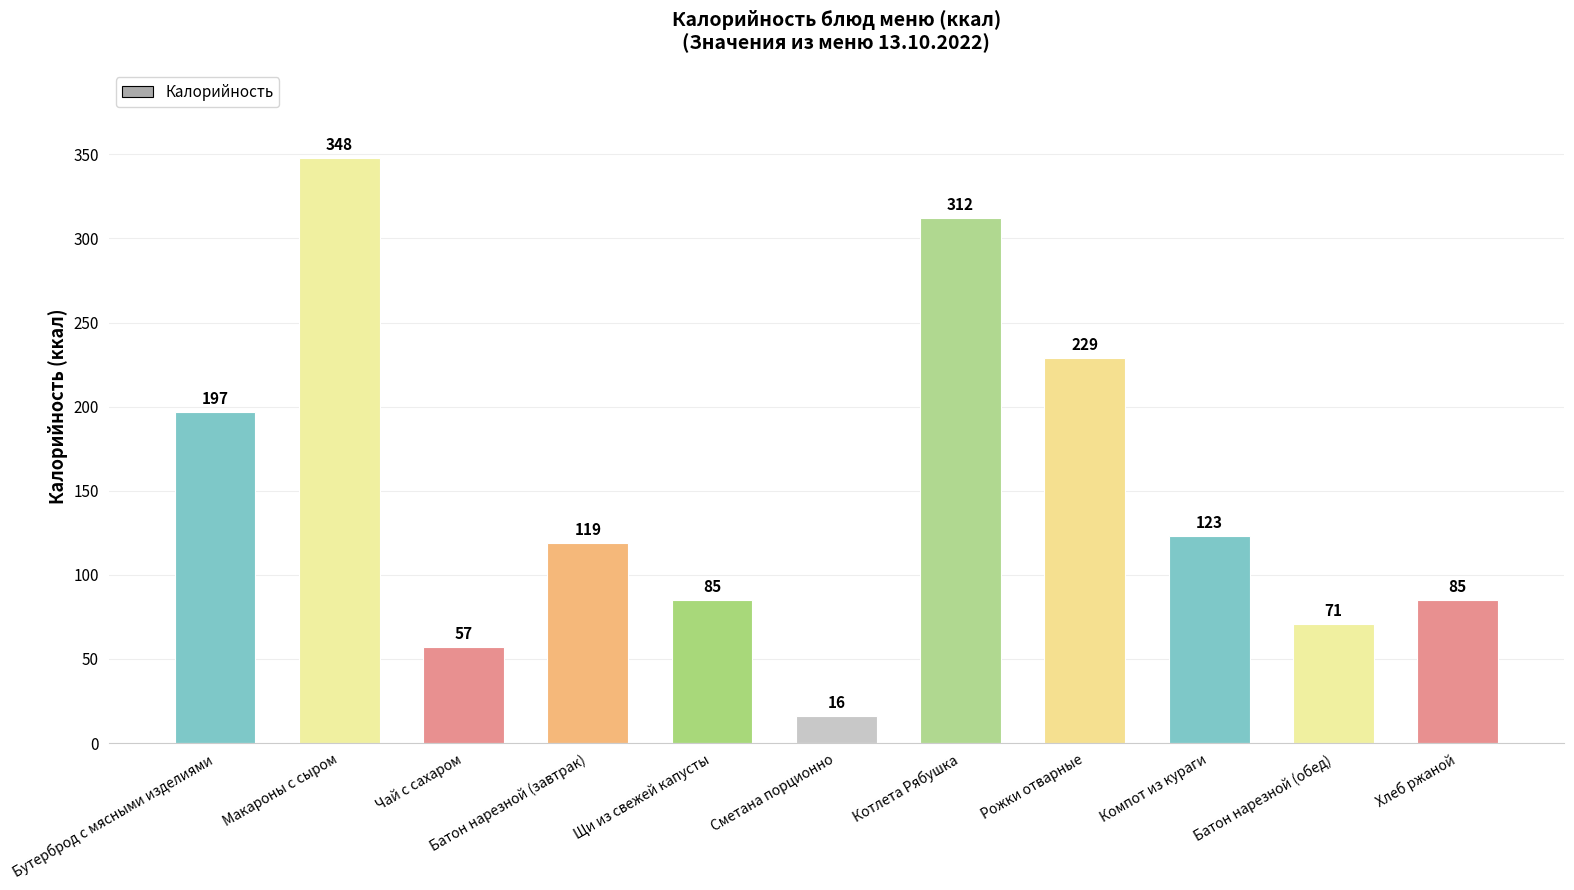

Which has a higher value, Компот из кураги or Чай с сахаром?

Компот из кураги